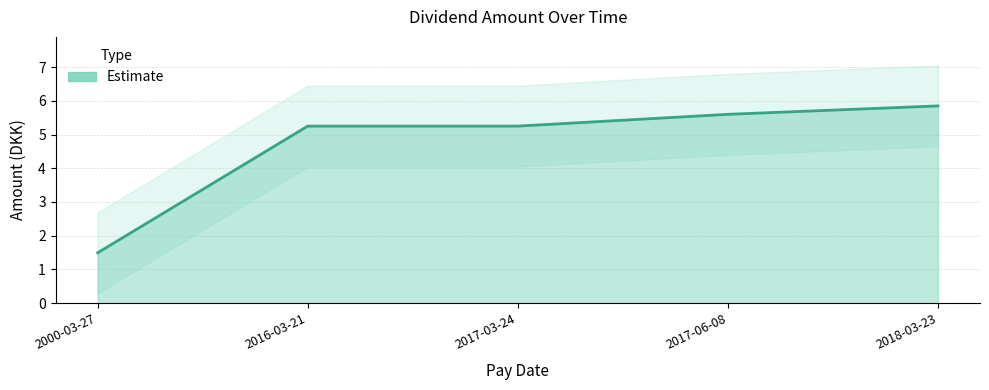

True or false: the data shows 7.1 at 2017-03-24.

False